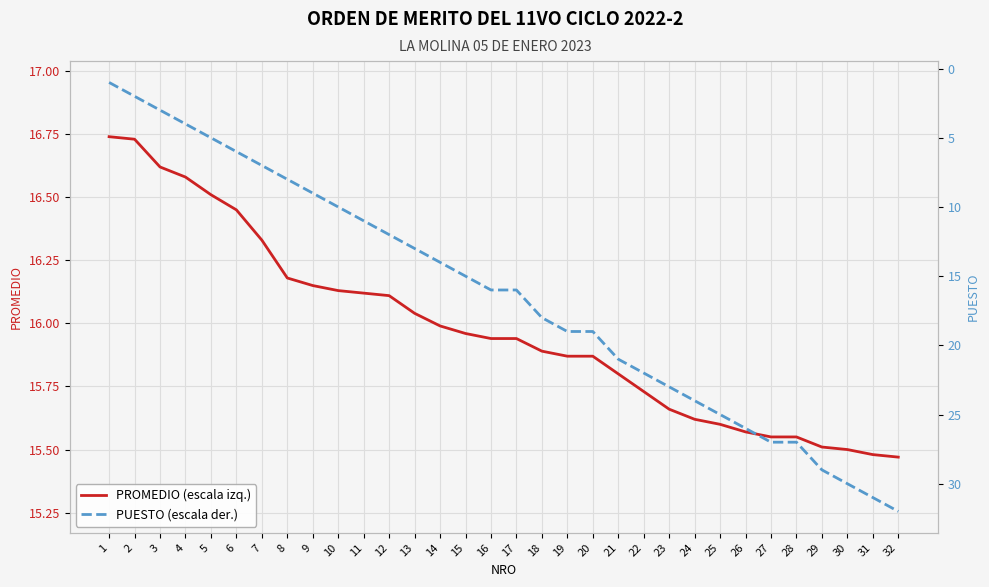

What is the sum of all PROMEDIO (escala izq.) values?

511.2